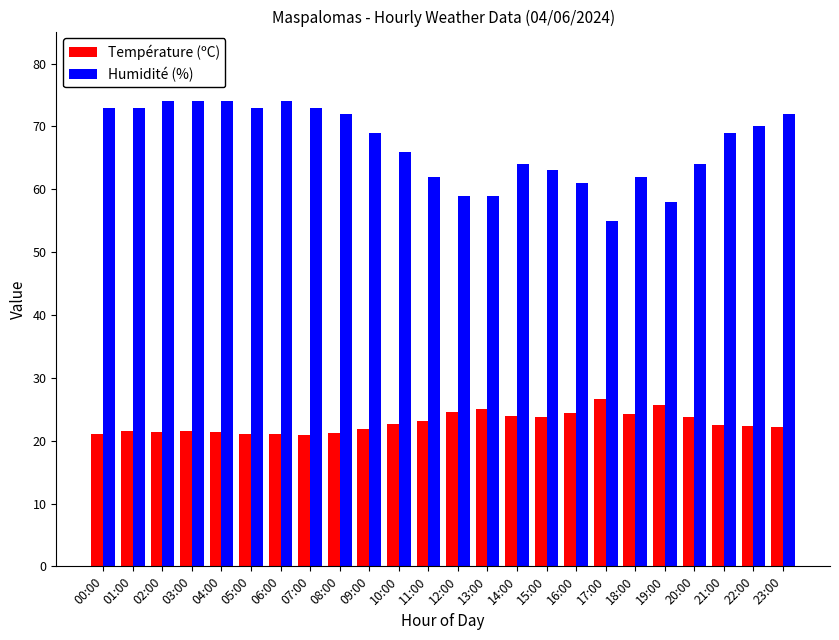

Which series has the widest spread of values?

Humidité (%)